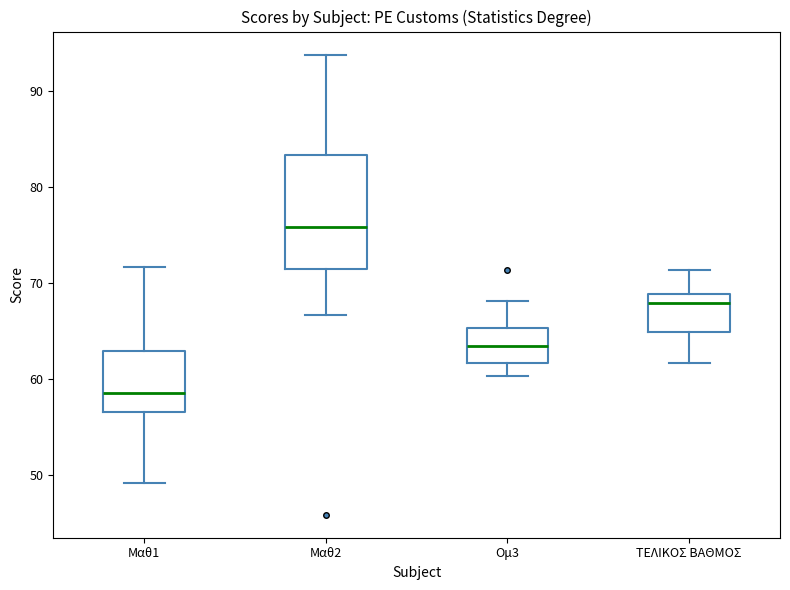

Which box is the tallest, from its lower edge to its upper edge?

Μαθ2